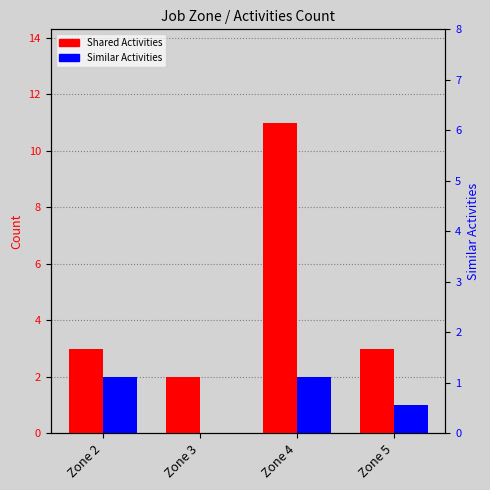

What is the difference between the second highest and minimum values in the Shared Activities series?

1